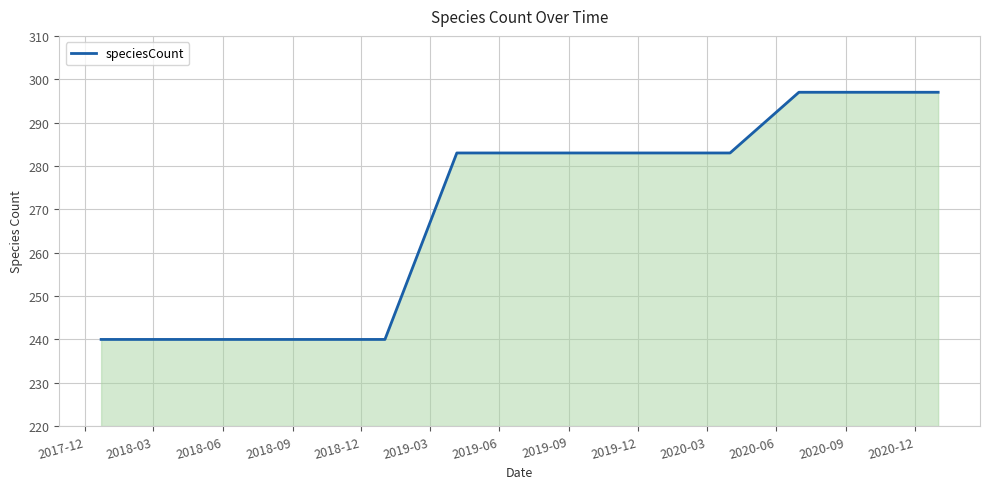

What is the difference between the maximum and minimum values?

57